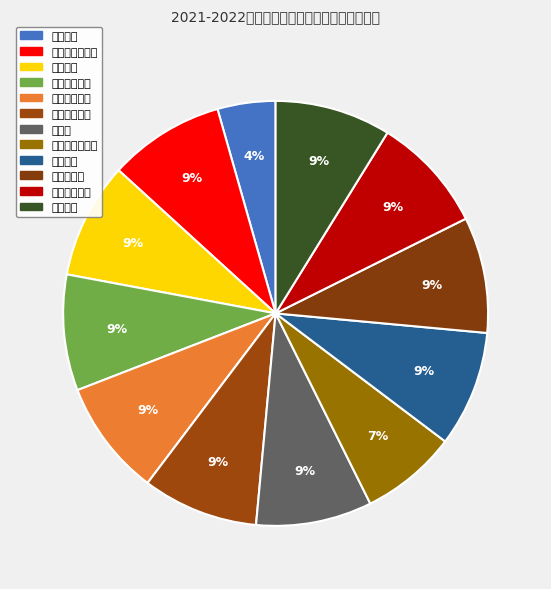

To the nearest percent, what portion does 机电工程学院 represent?

9%